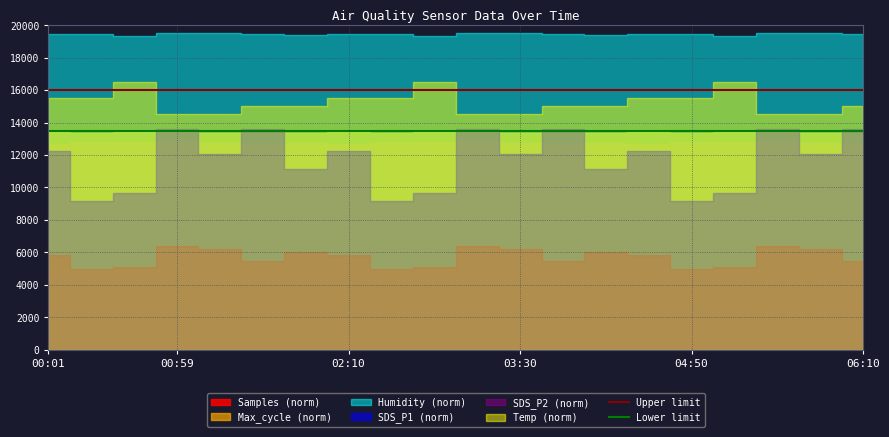

What is the sum of the Upper limit values at 00:59 and 00:01?

32000